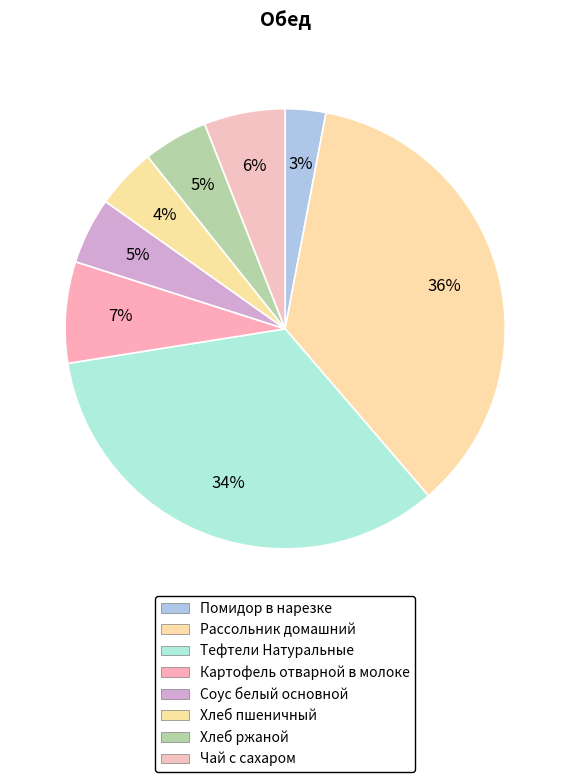

To the nearest percent, what is the combined percentage of Хлеб пшеничный and Чай с сахаром?

10%